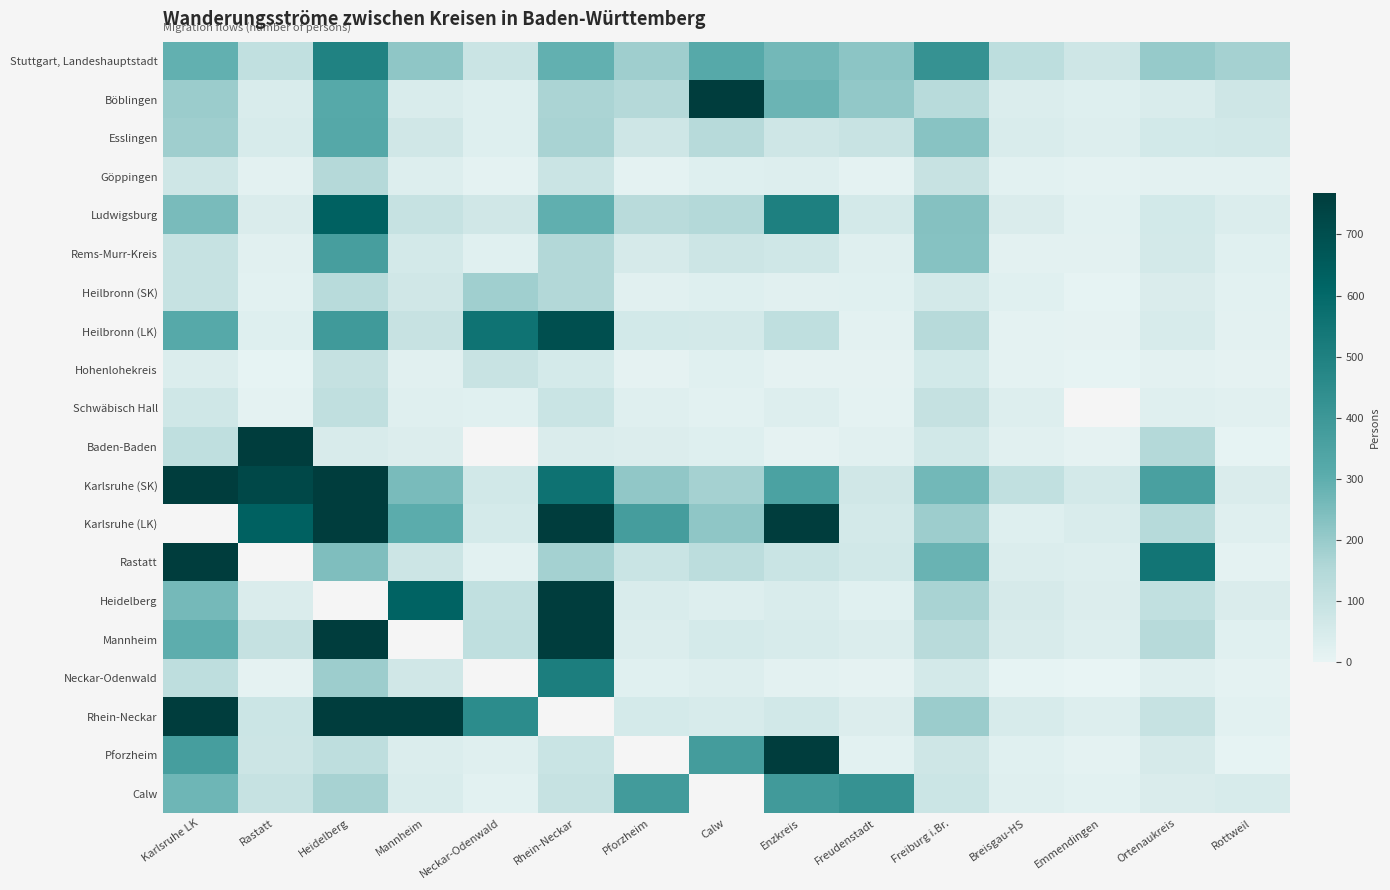

How many data points does each series have?

15